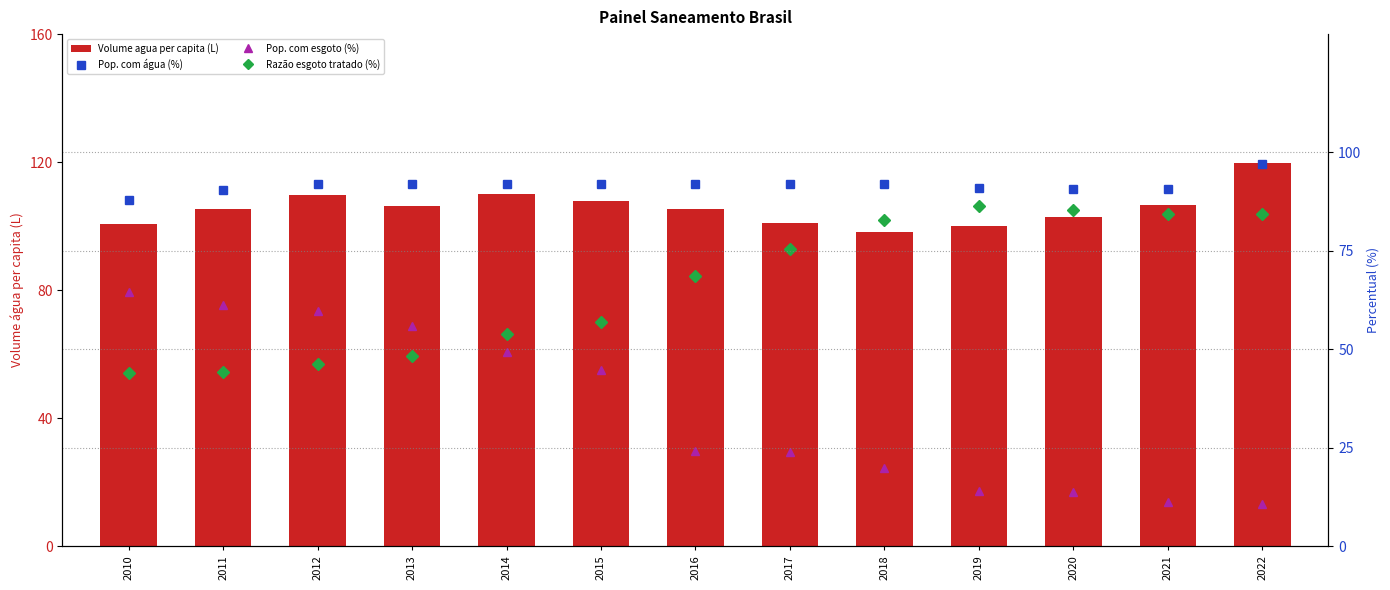

Reading left to right, transcribe all the data shown in this chart.

Volume agua per capita (L): 2010=100.6	2011=105.2	2012=109.8	2013=106.4	2014=110.2	2015=107.7	2016=105.4	2017=100.9	2018=98.1	2019=100.1	2020=102.8	2021=106.6	2022=119.8
Pop. com água (%): 2010=87.9	2011=90.3	2012=91.9	2013=91.9	2014=91.9	2015=91.9	2016=91.9	2017=91.9	2018=92.0	2019=90.8	2020=90.7	2021=90.6	2022=97.1
Pop. com esgoto (%): 2010=64.4	2011=61.2	2012=59.7	2013=55.8	2014=49.4	2015=44.7	2016=24.1	2017=24.0	2018=19.9	2019=14.1	2020=13.8	2021=11.3	2022=10.7
Razão esgoto tratado (%): 2010=44.0	2011=44.1	2012=46.2	2013=48.2	2014=53.8	2015=57.0	2016=68.6	2017=75.5	2018=82.9	2019=86.3	2020=85.4	2021=84.3	2022=84.2